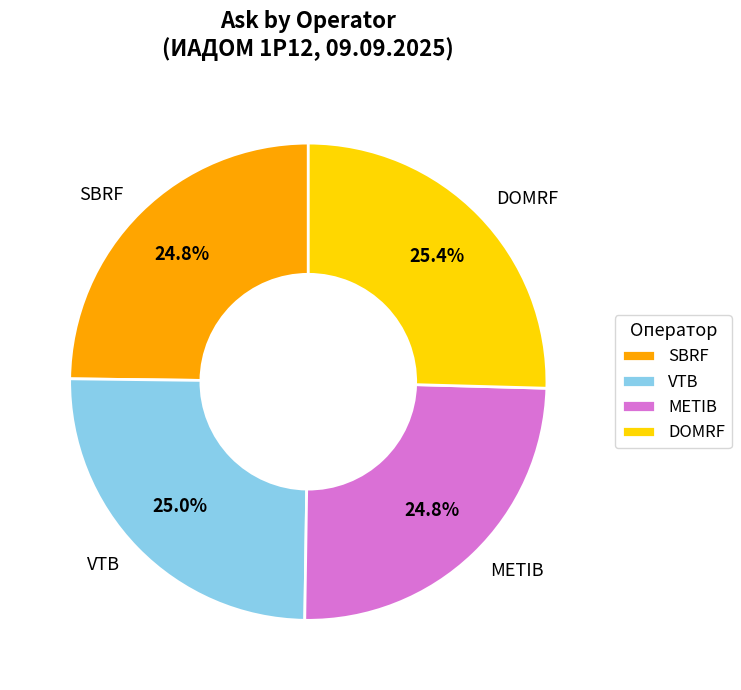

Does VTB account for over 50% of the chart?

No